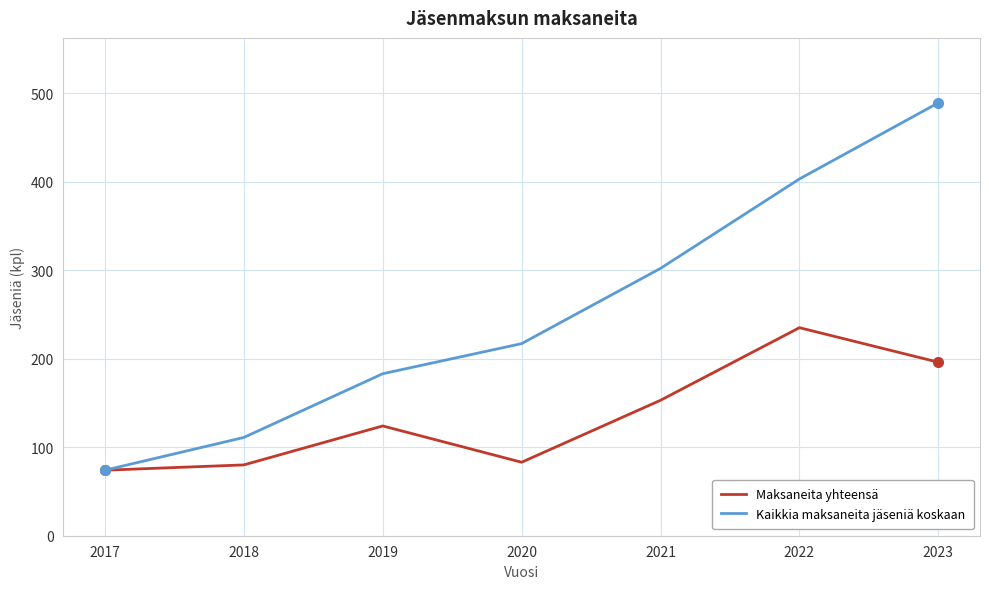

How many lines are shown in the chart?

2